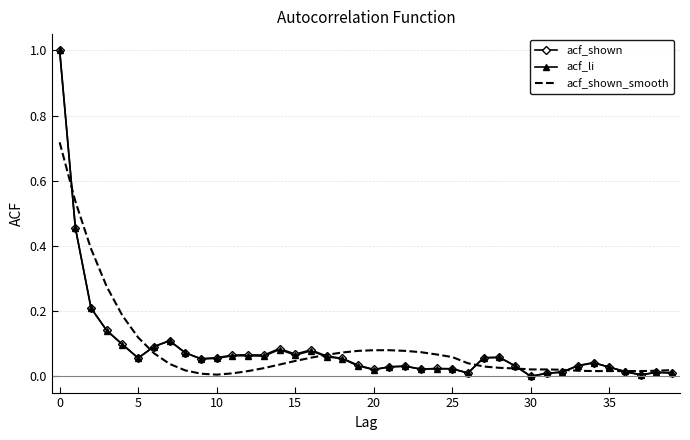

What is the greatest value displayed?

1.0